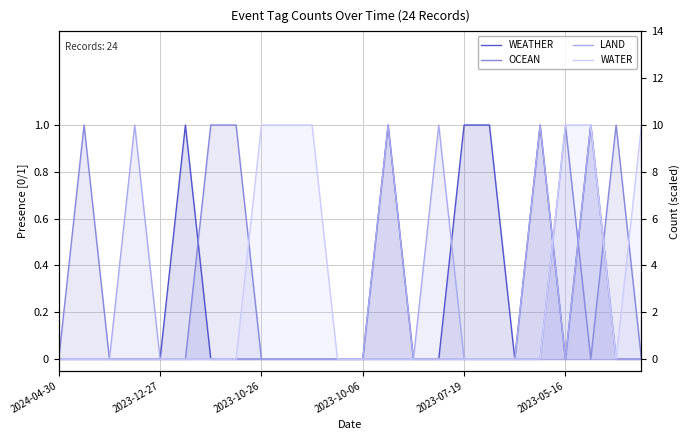

After their last crossing, which series has the higher values: LAND or WEATHER?

WEATHER